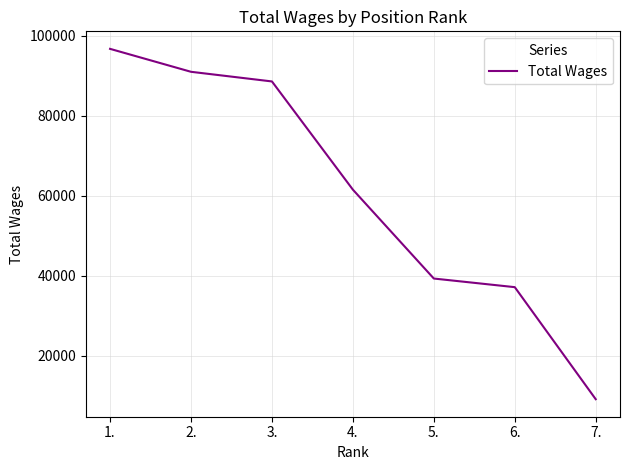

How many values are below 61504?

3